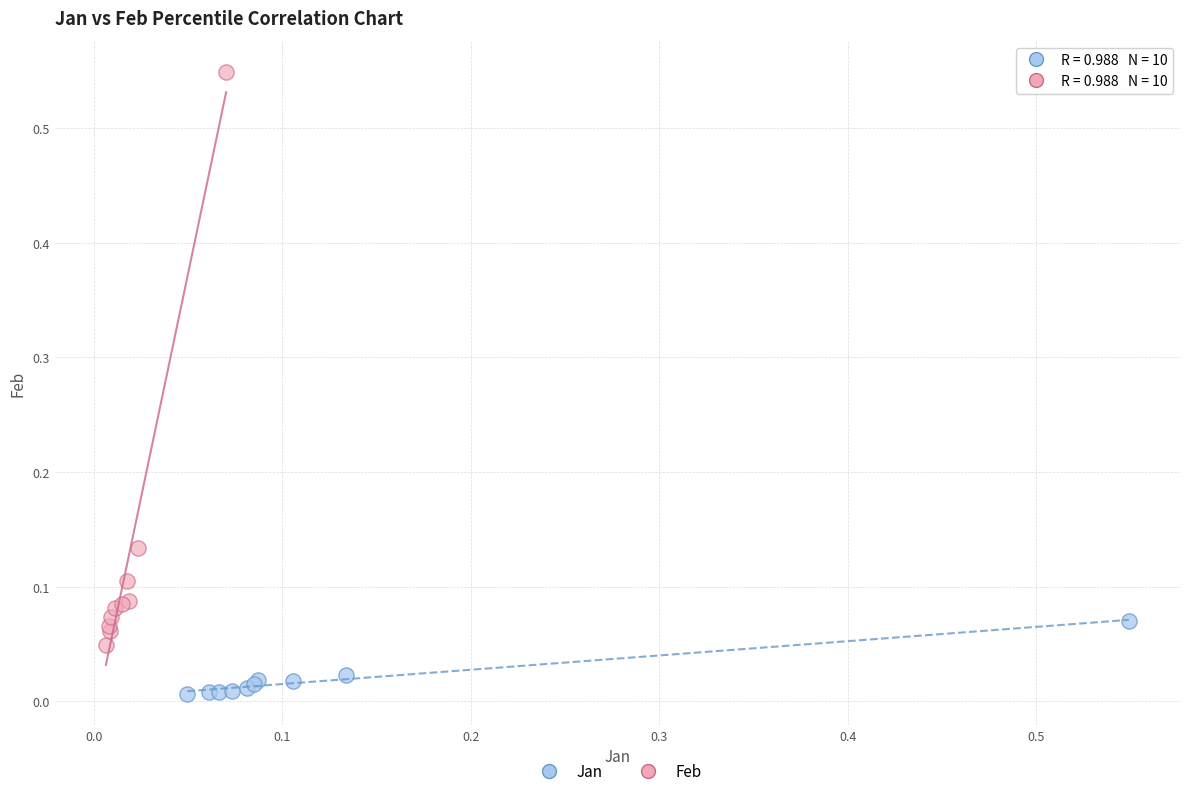

Which series contains the lowest Y value?

Jan